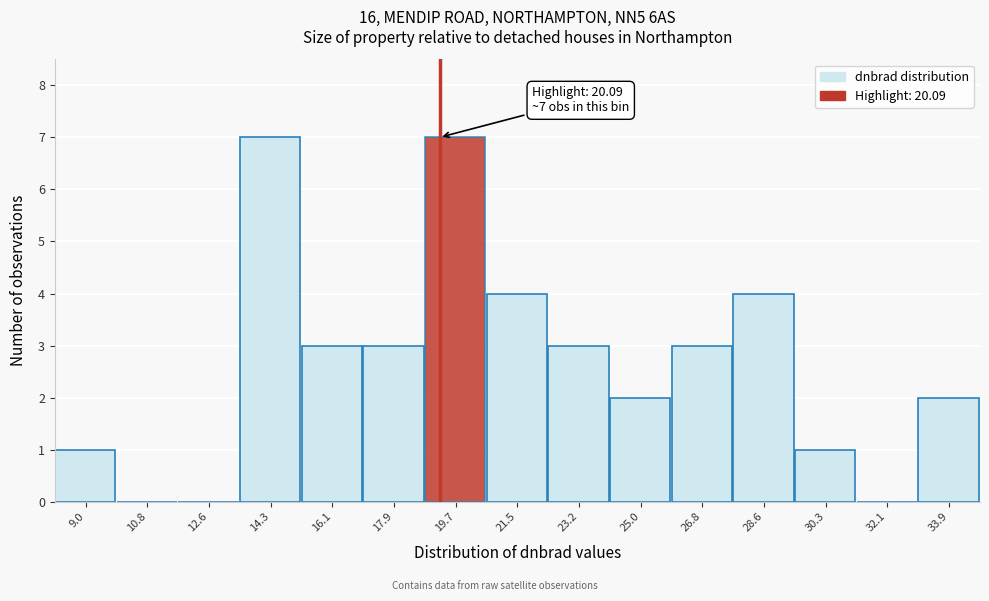

Reading right to left, transcribe all the data shown in this chart.

33.9=2	32.1=0	30.3=1	28.6=4	26.8=3	25.0=2	23.2=3	21.5=4	19.7=7	17.9=3	16.1=3	14.3=7	12.6=0	10.8=0	9.0=1